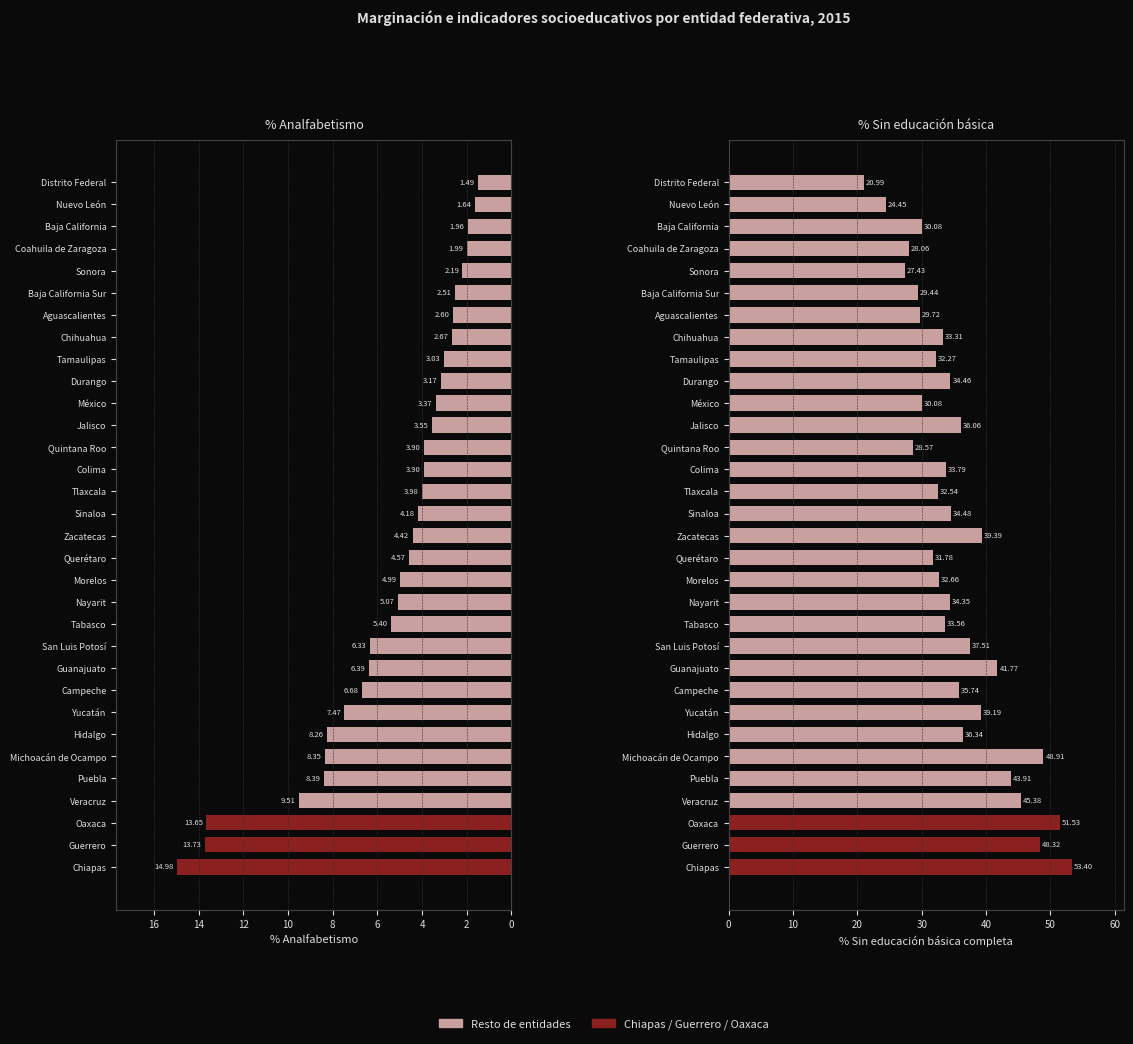

Is it true that % Sin educación básica equals 29.7 at 25?

True